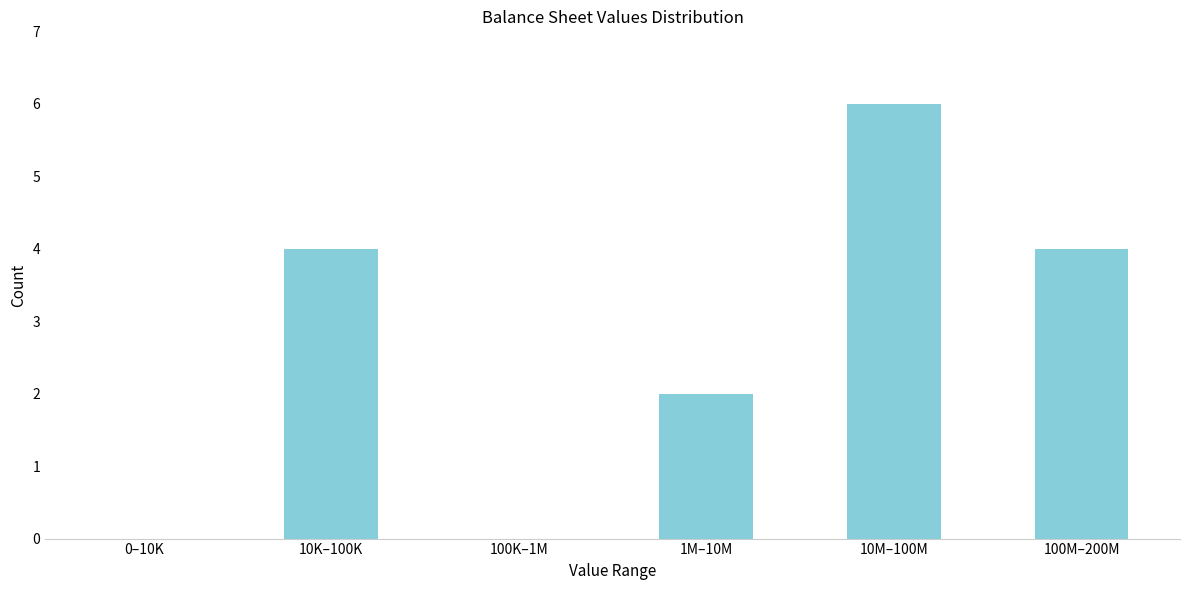

Reading left to right, list all the values displayed in this chart.

0–10K=0	10K–100K=4	100K–1M=0	1M–10M=2	10M–100M=6	100M–200M=4